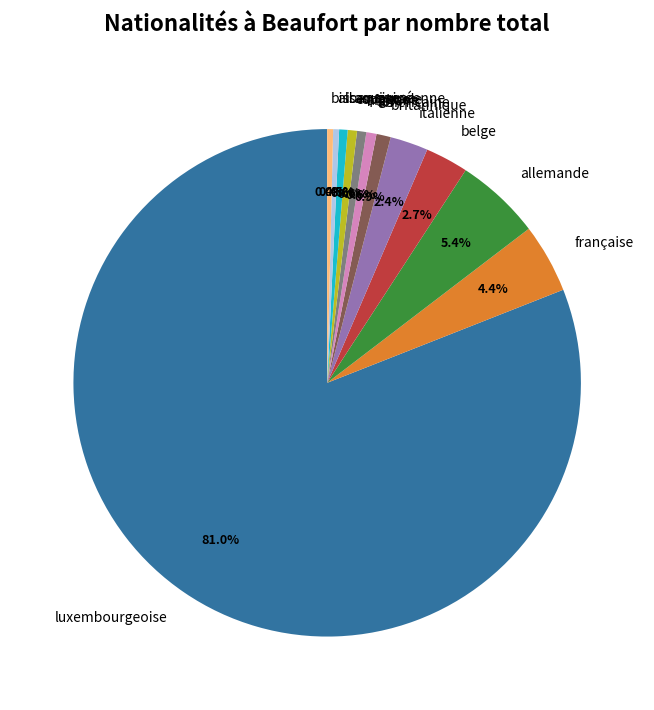

To the nearest percent, what is the combined percentage of bissau-guinéenne and luxembourgeoise?

81%